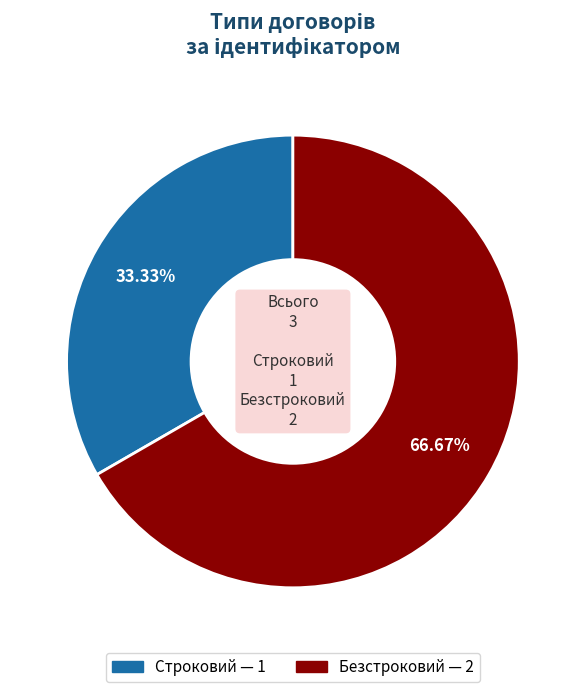

To the nearest percent, what is the difference between the largest and smallest slice percentages?

33%